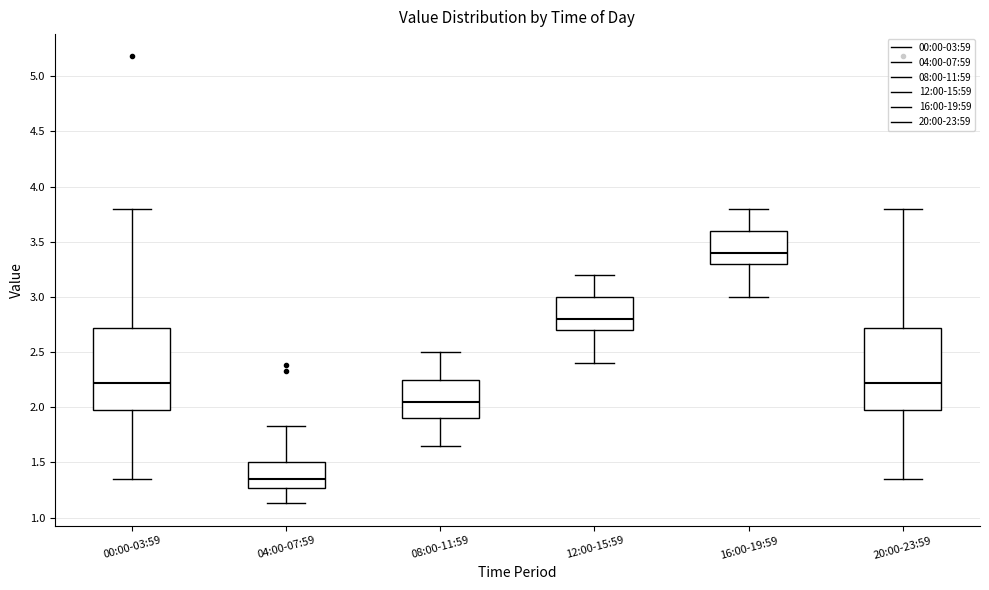

Reading left to right, transcribe this box plot: for each box, give where its median line is, the range the box spans, and where its two whiskers end, as read against the y-axis. The values are not printed on the chart, so give them approximately, as read against the axis.

00:00-03:59: median 2.20, box 2.00 to 2.70, whiskers 1.35 to 3.80
04:00-07:59: median 1.35, box 1.25 to 1.50, whiskers 1.15 to 1.85
08:00-11:59: median 2.05, box 1.90 to 2.25, whiskers 1.65 to 2.50
12:00-15:59: median 2.80, box 2.70 to 3.00, whiskers 2.40 to 3.20
16:00-19:59: median 3.40, box 3.30 to 3.60, whiskers 3.00 to 3.80
20:00-23:59: median 2.20, box 2.00 to 2.70, whiskers 1.35 to 3.80